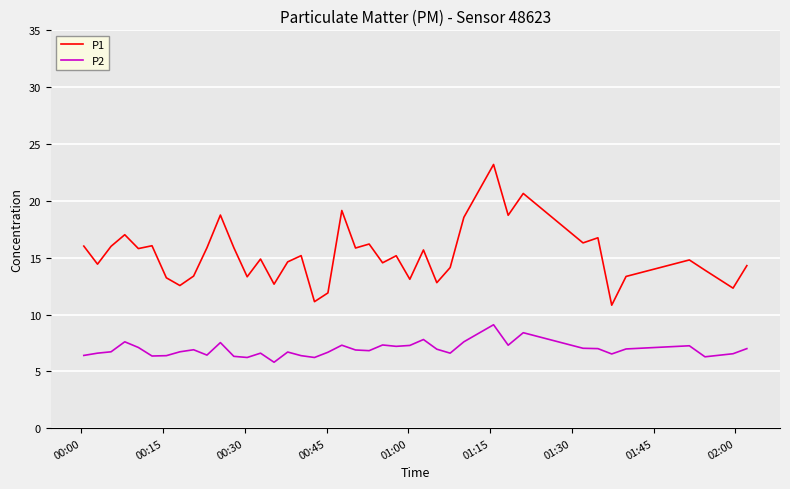

Which series has the widest spread of values?

P1